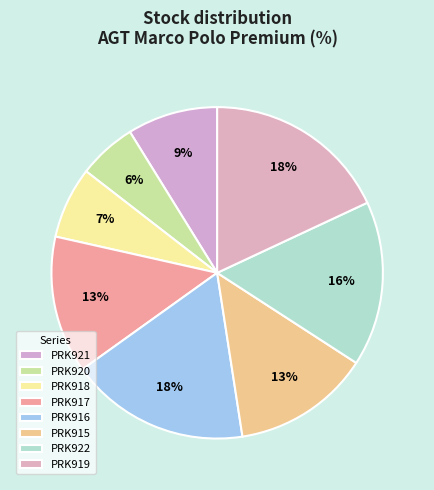

Is there any slice that represents more than half of the pie?

No